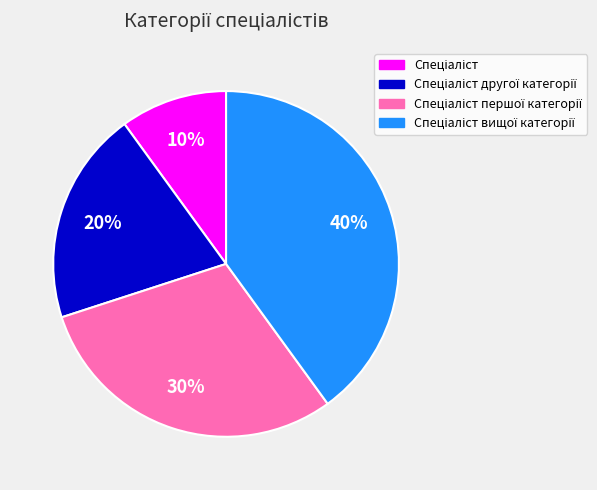

How many segments does this pie chart have?

4